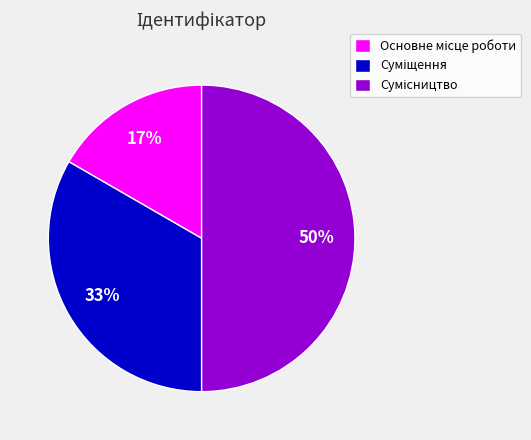

To the nearest percent, what is the difference between the largest and smallest slice percentages?

33%